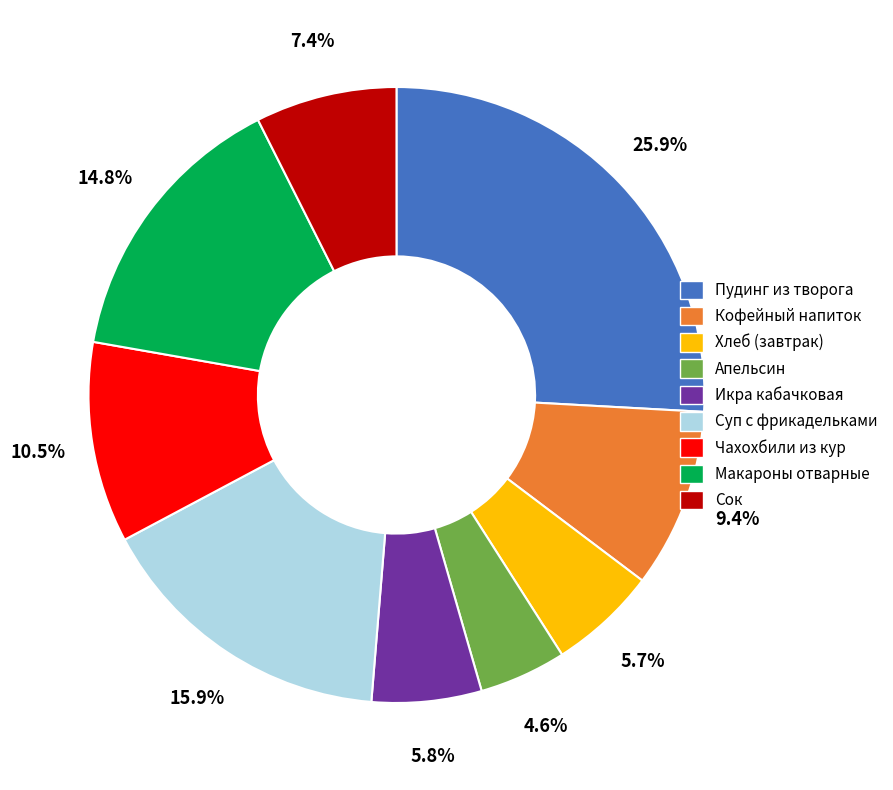

How many segments does this pie chart have?

9